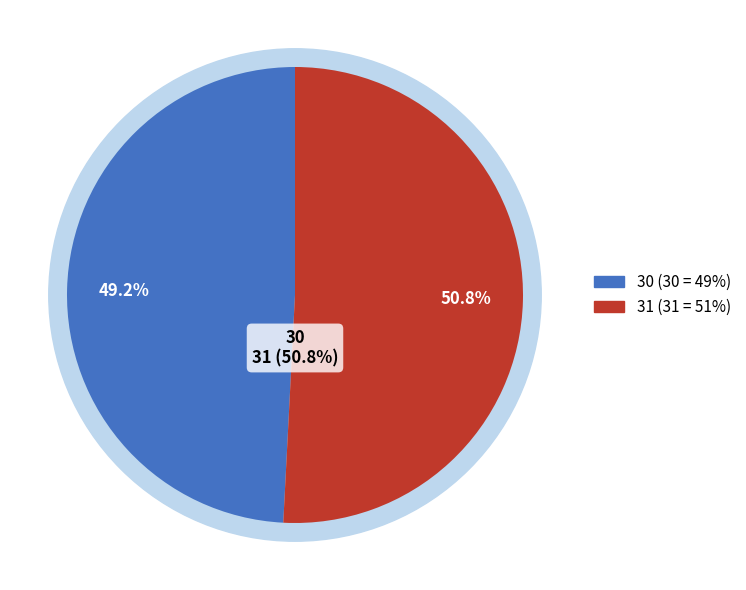

How many slices are in this pie chart?

2